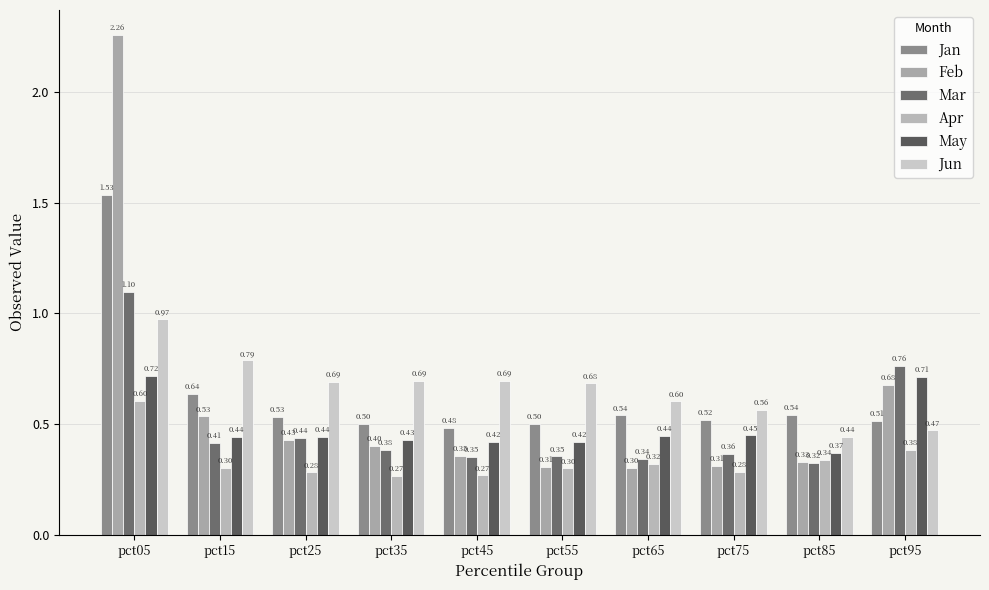

What is the value of the Jun bar at the 3rd from the left?

0.7